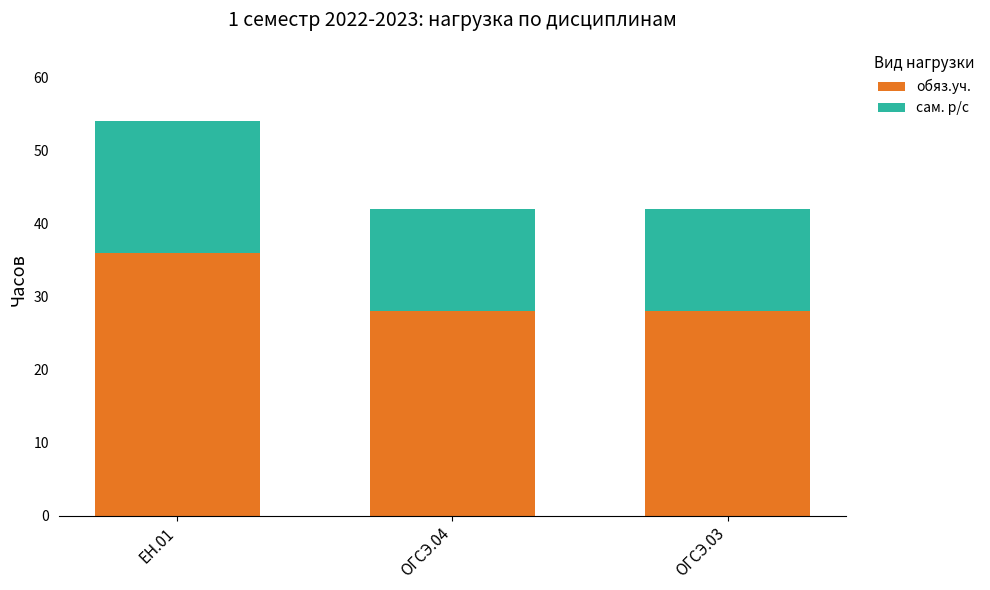

The value of обяз.уч. at ОГСЭ.04 is 28. True or false?

True